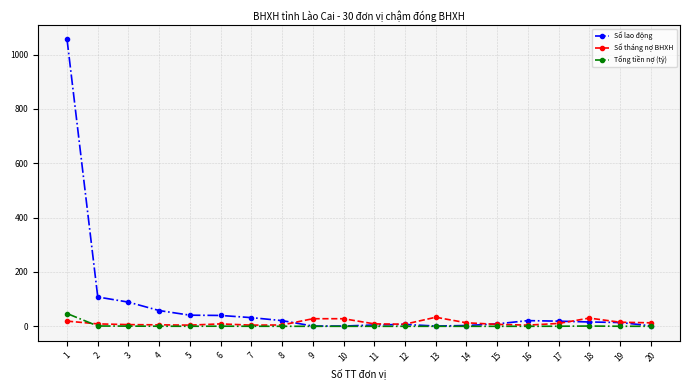

What is the difference between the highest and lowest values at 10?

27.9